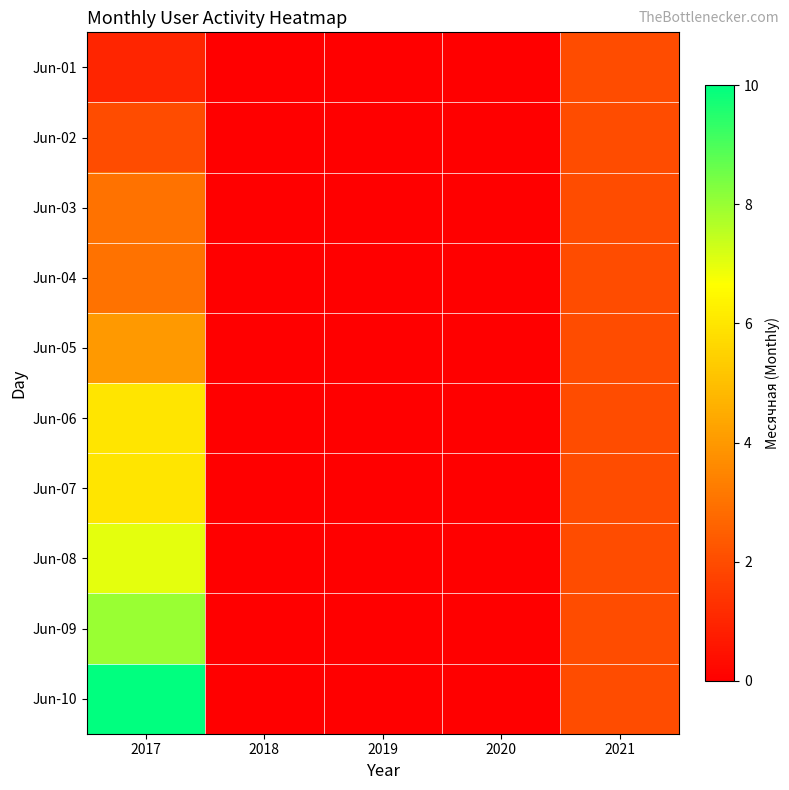

Reading left to right, what are all the values shown in this chart?

Jun-01: 2017=1	2018=0	2019=0	2020=0	2021=2
Jun-02: 2017=2	2018=0	2019=0	2020=0	2021=2
Jun-03: 2017=3	2018=0	2019=0	2020=0	2021=2
Jun-04: 2017=3	2018=0	2019=0	2020=0	2021=2
Jun-05: 2017=4	2018=0	2019=0	2020=0	2021=2
Jun-06: 2017=6	2018=0	2019=0	2020=0	2021=2
Jun-07: 2017=6	2018=0	2019=0	2020=0	2021=2
Jun-08: 2017=7	2018=0	2019=0	2020=0	2021=2
Jun-09: 2017=8	2018=0	2019=0	2020=0	2021=2
Jun-10: 2017=10	2018=0	2019=0	2020=0	2021=2